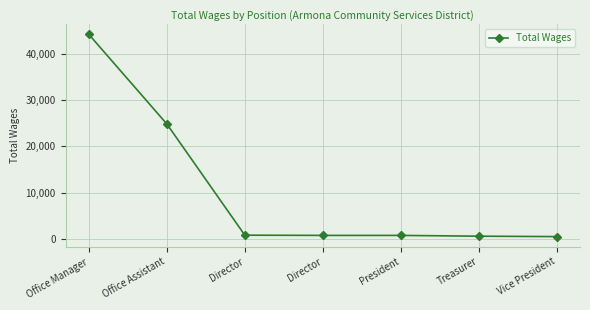

What is the difference between the maximum and minimum values?

43838